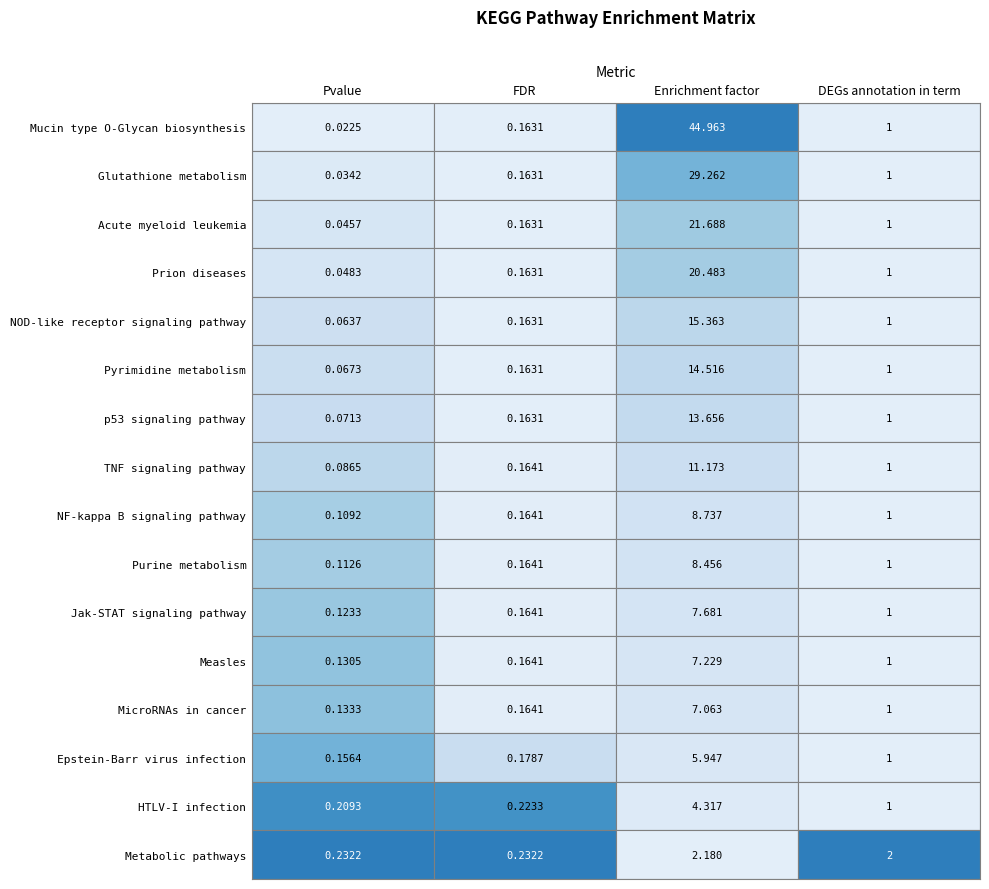

Between 0 and 3, which is larger?

3